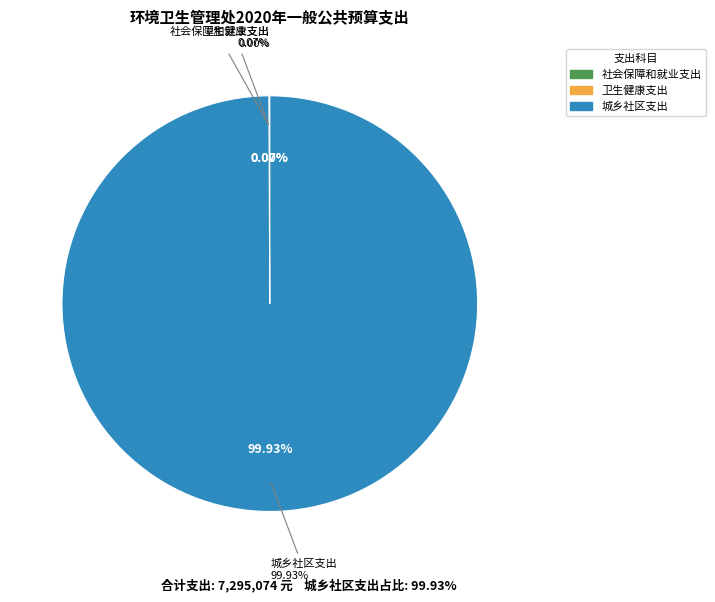

What percentage is the 城乡社区支出 slice, to the nearest percent?

100%